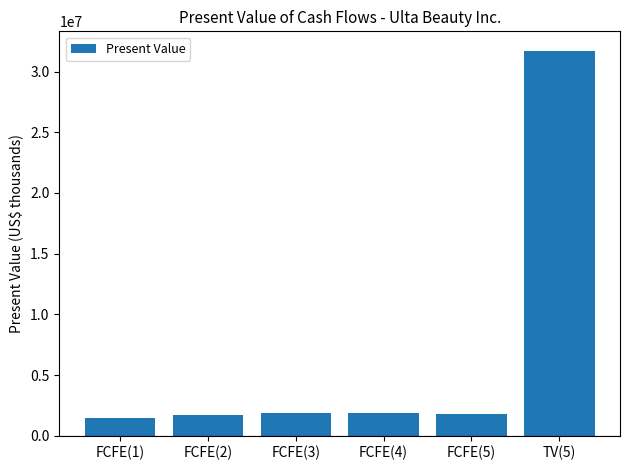

What is the minimum value shown in the chart?

1449500